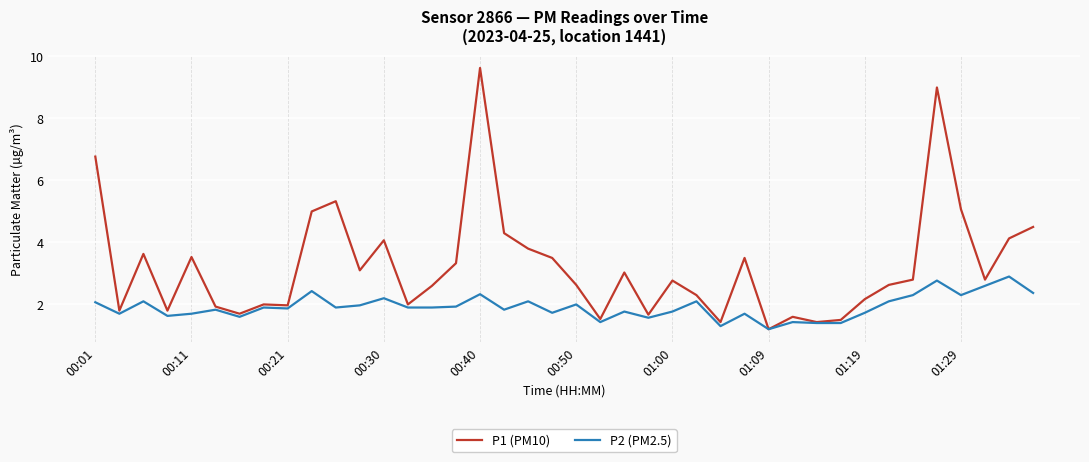

What is the greatest value displayed?

9.6